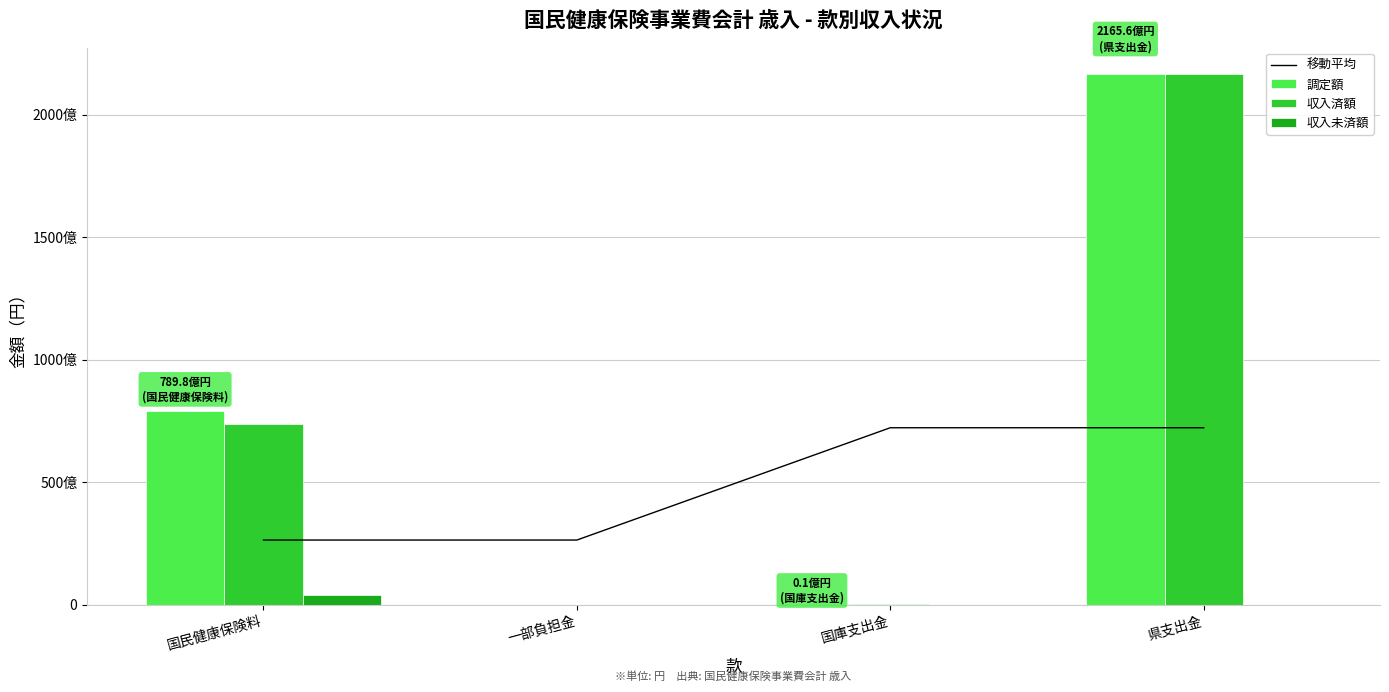

The value of 収入済額 at 国庫支出金 is 5042000.0. True or false?

True